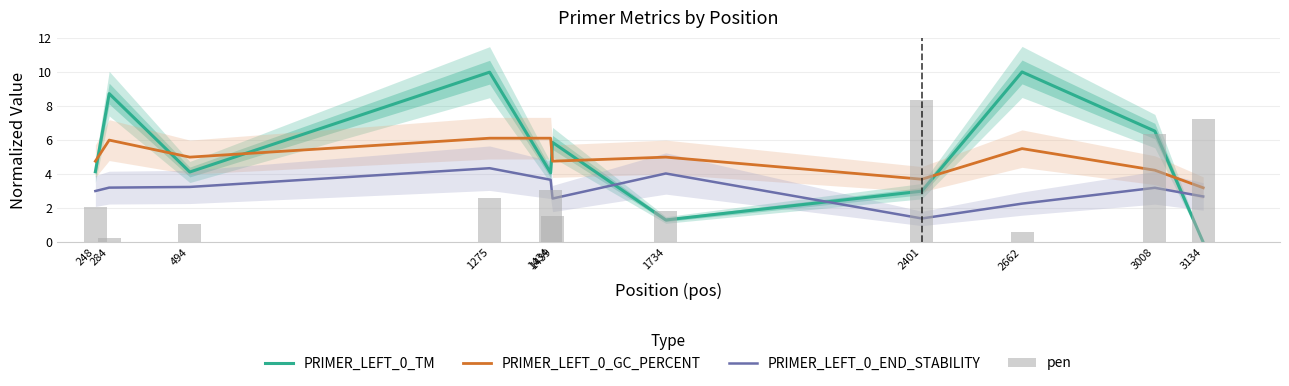

List the series in order of their peak value, highest first.

PRIMER_LEFT_0_TM, pen, PRIMER_LEFT_0_GC_PERCENT, PRIMER_LEFT_0_END_STABILITY